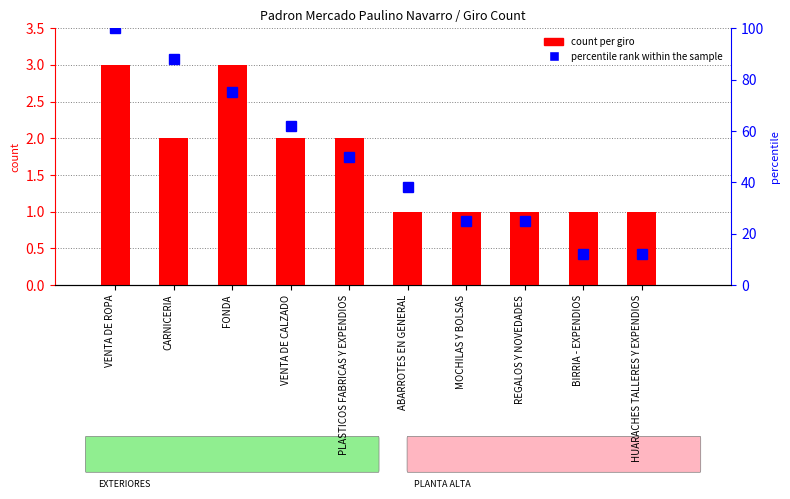

What is the approximate value of percentile rank within the sample at ABARROTES EN GENERAL?

38